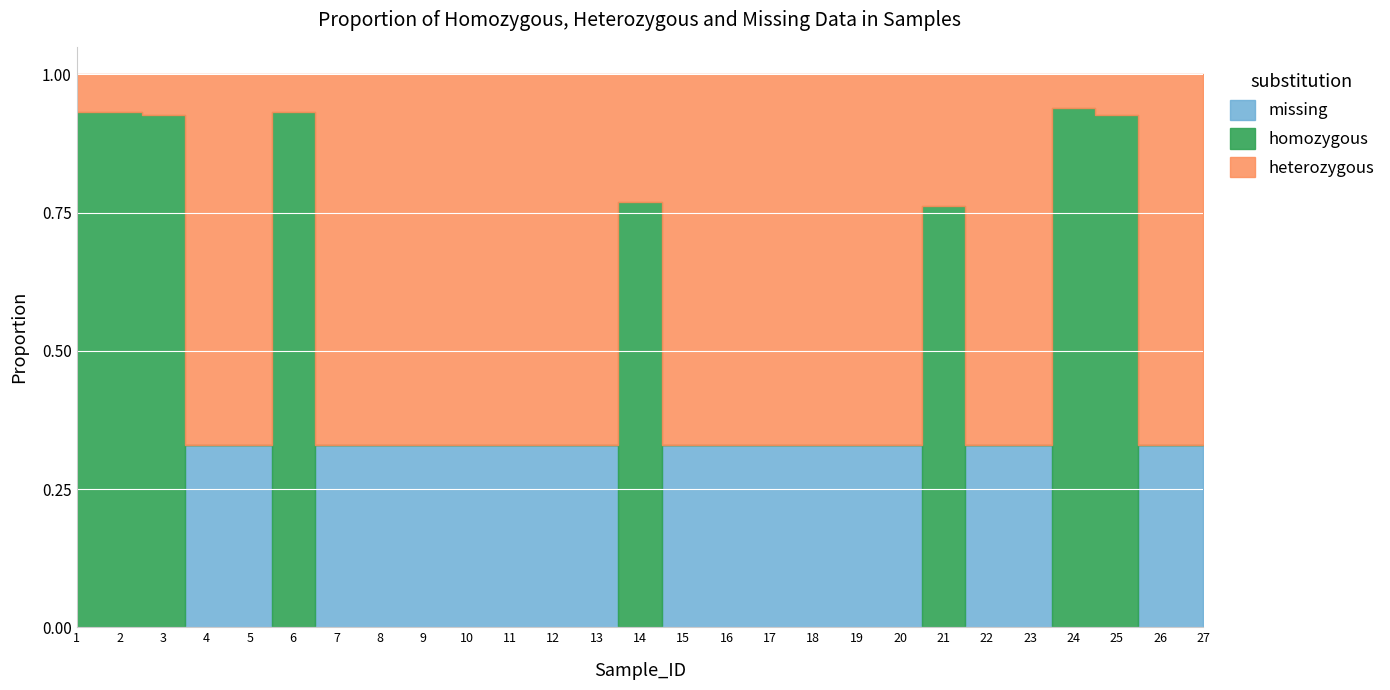

Rank the categories by value from highest to lowest.

24, 1, 2, 6, 3, 25, 14, 21, 4, 5, 7, 8, 9, 10, 11, 12, 13, 15, 16, 17, 18, 19, 20, 22, 23, 26, 27